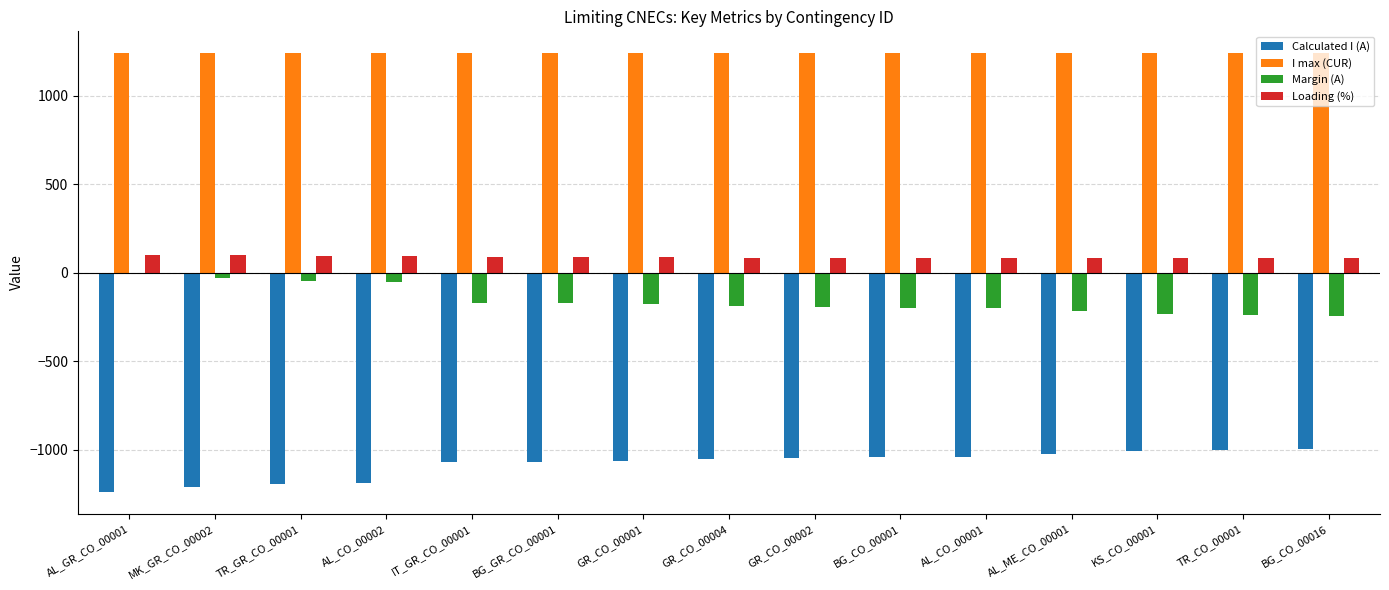

What is the spread (max minus min) of values at MK_GR_CO_00002?

2449